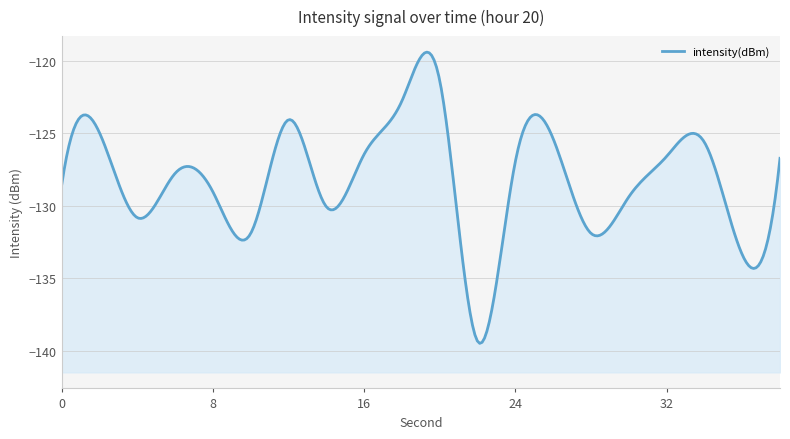

Reading right to left, list all the values displayed in this chart.

-126.7	-133.4	-125.6	-126.6	-129.4	-131.9	-125.4	-127.0	-139.3	-121.4	-122.8	-126.5	-130.1	-124.1	-131.9	-129.0	-127.8	-130.8	-125.0	-128.6